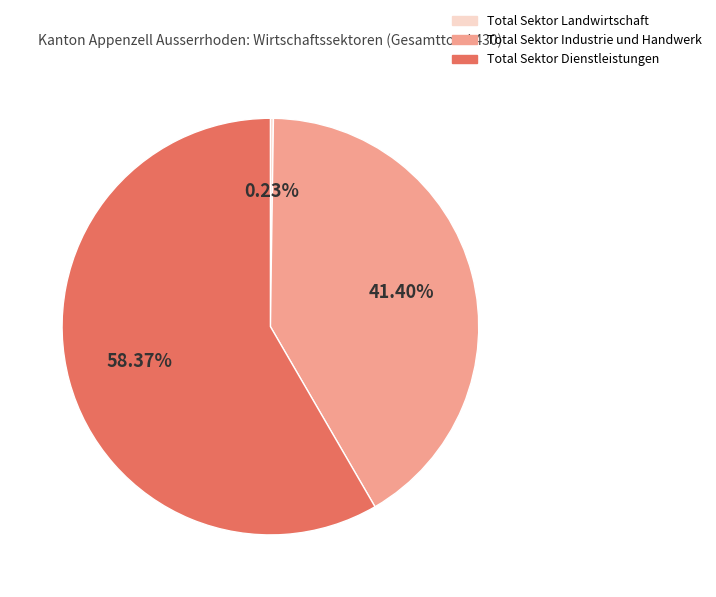

What is the ratio of the value at Total Sektor Dienstleistungen to the value at Total Sektor Industrie und Handwerk?

1.4